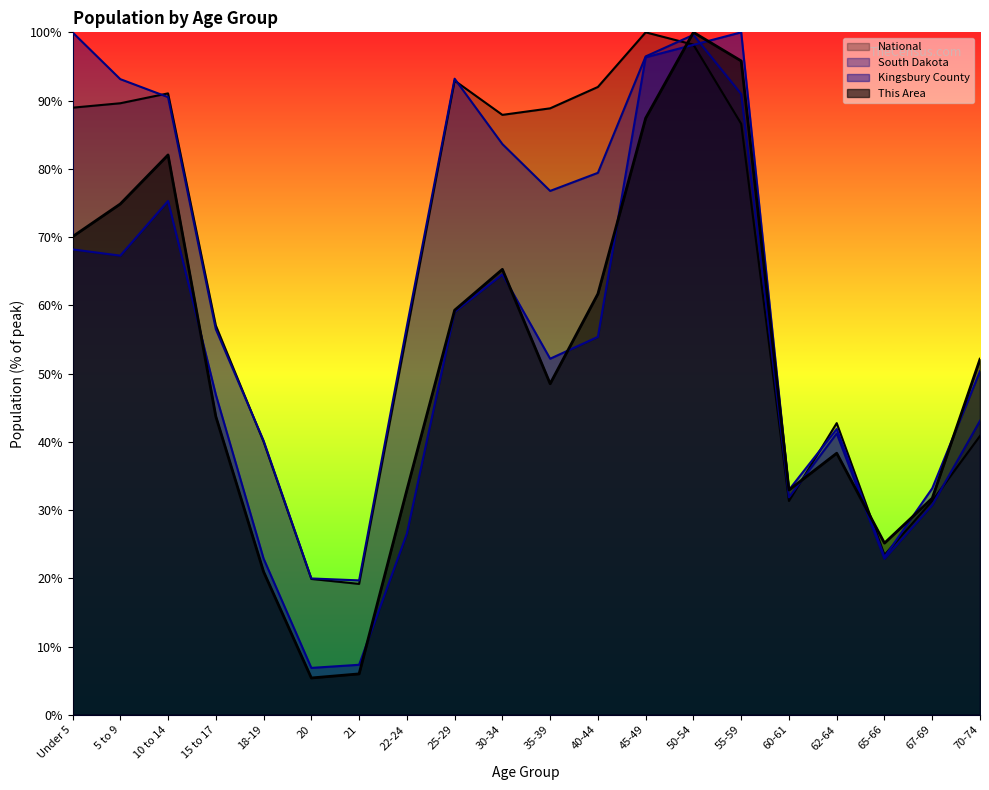

Reading left to right, transcribe all the data shown in this chart.

This Area: 70.1	74.9	82.0	43.7	21.0	5.4	6.0	32.9	59.3	65.3	48.5	61.7	87.4	100.0	95.8	32.9	38.3	25.1	31.7	52.1
Kingsbury County: 68.2	67.3	75.3	46.9	22.9	6.9	7.3	26.5	59.0	64.5	52.2	55.4	96.3	98.2	100.0	33.0	41.9	23.1	33.2	50.3
South Dakota: 100.0	93.1	90.5	56.5	40.2	20.0	19.7	56.9	93.2	83.6	76.8	79.4	96.5	99.6	91.0	31.9	41.2	22.8	30.7	43.1
National: 89.0	89.6	91.1	57.0	40.0	19.9	19.2	56.0	92.9	87.9	88.9	92.0	100.0	98.2	86.6	31.3	42.7	23.4	31.3	40.9